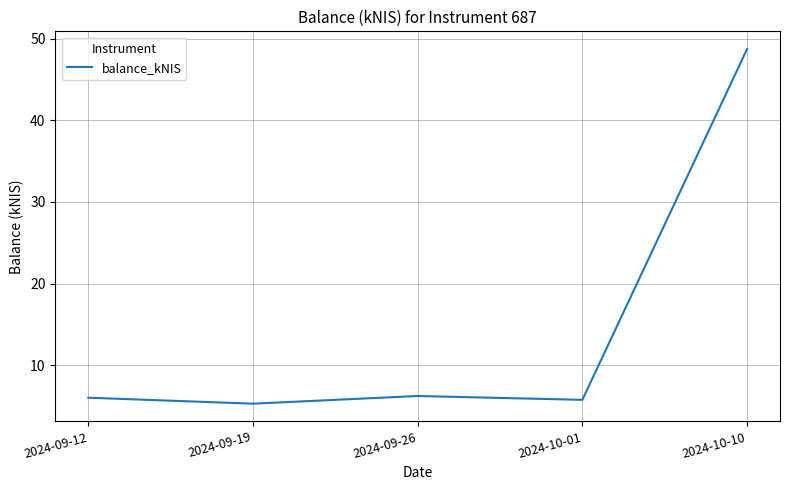

True or false: the data shows 6.0 at 2024-09-12.

True